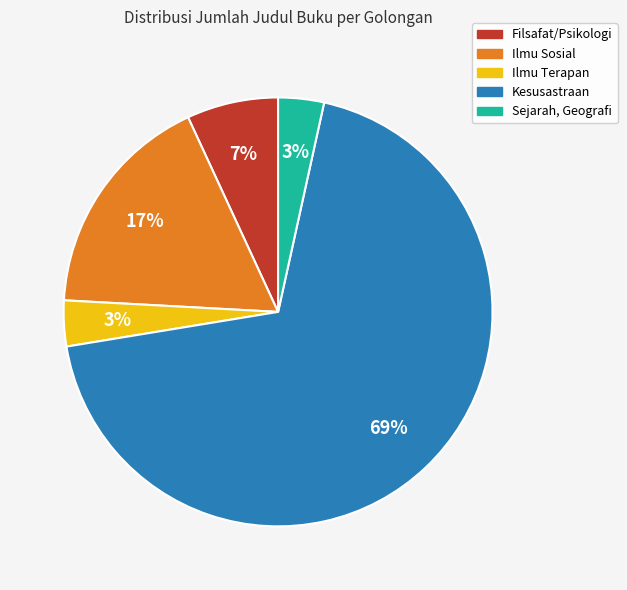

How many segments does this pie chart have?

5